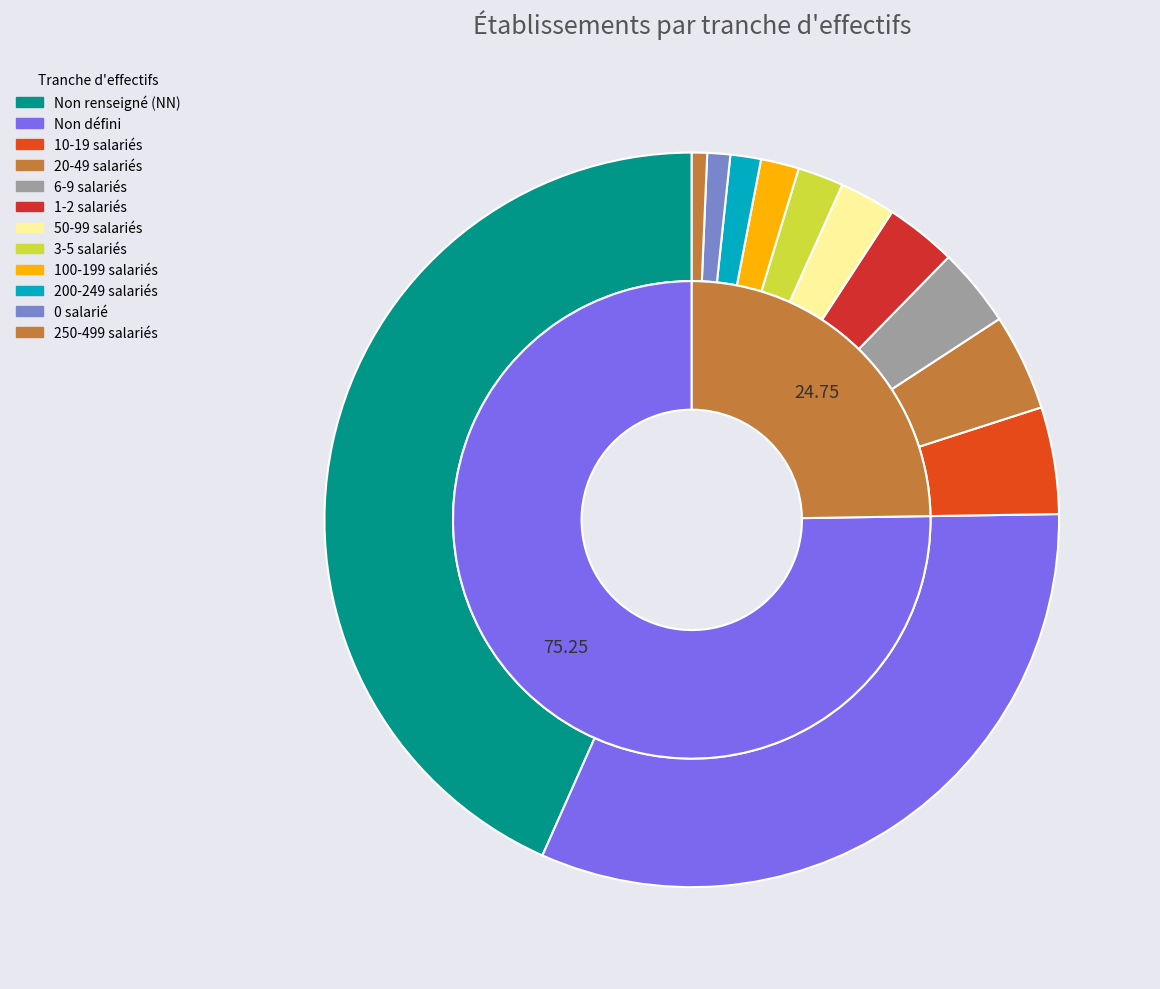

Is it true that 12 is 4% of the pie?

True